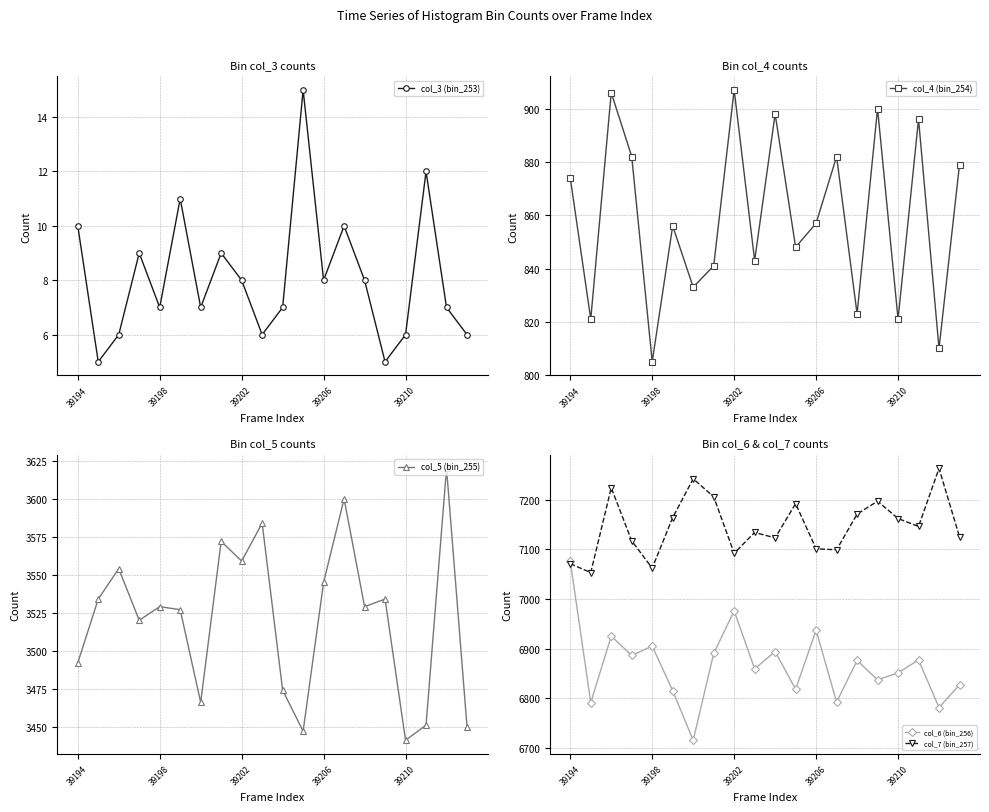

Reading left to right, list all the values displayed in this chart.

col_3 (bin_253): 10	5	6	9	7	11	7	9	8	6	7	15	8	10	8	5	6	12	7	6
col_4 (bin_254): 874	821	906	882	805	856	833	841	907	843	898	848	857	882	823	900	821	896	810	879
col_5 (bin_255): 3492	3534	3554	3520	3529	3527	3466	3572	3559	3584	3474	3447	3545	3600	3529	3534	3441	3451	3620	3450
col_6 (bin_256): 7076	6791	6925	6886	6905	6815	6715	6890	6976	6859	6894	6818	6937	6792	6876	6837	6851	6877	6781	6827
col_7 (bin_257): 7071	7053	7224	7117	7062	7164	7242	7206	7092	7134	7123	7192	7101	7099	7171	7197	7162	7146	7263	7125